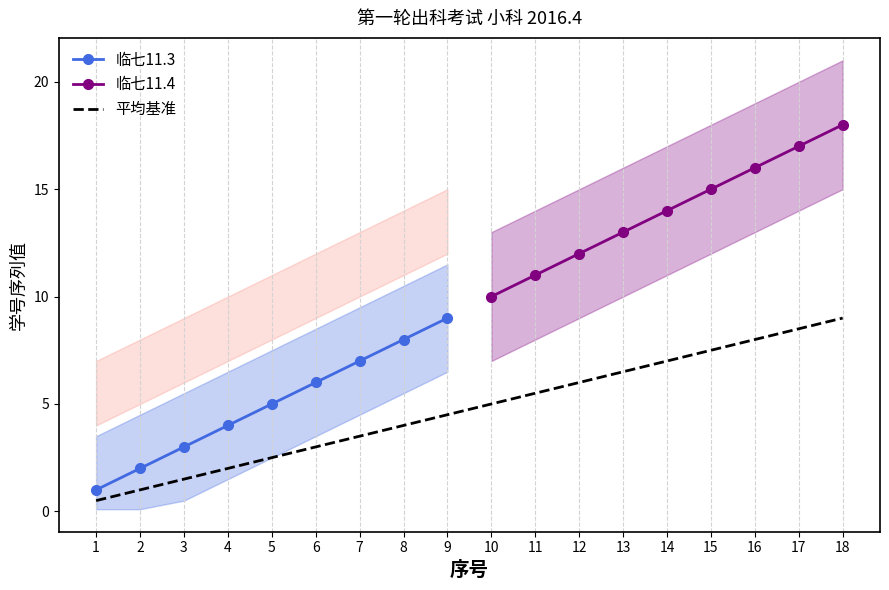

True or false: 临七11.3 and 临七11.4 intersect in this chart.

False